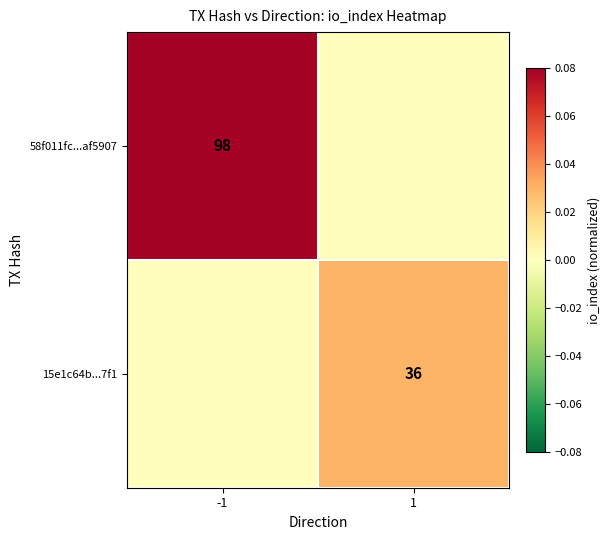

True or false: 15e1c64b...7f1 has a value of 50 at 1.

False